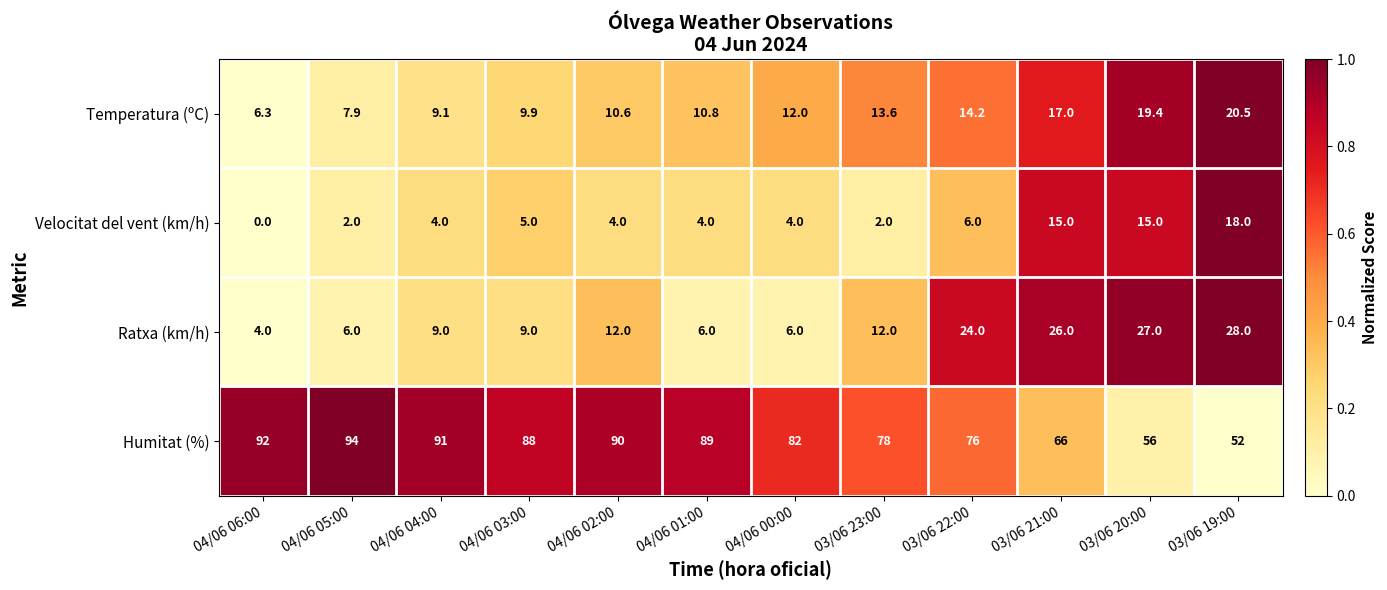

At which label does Velocitat del vent (km/h) reach its peak?

03/06 19:00